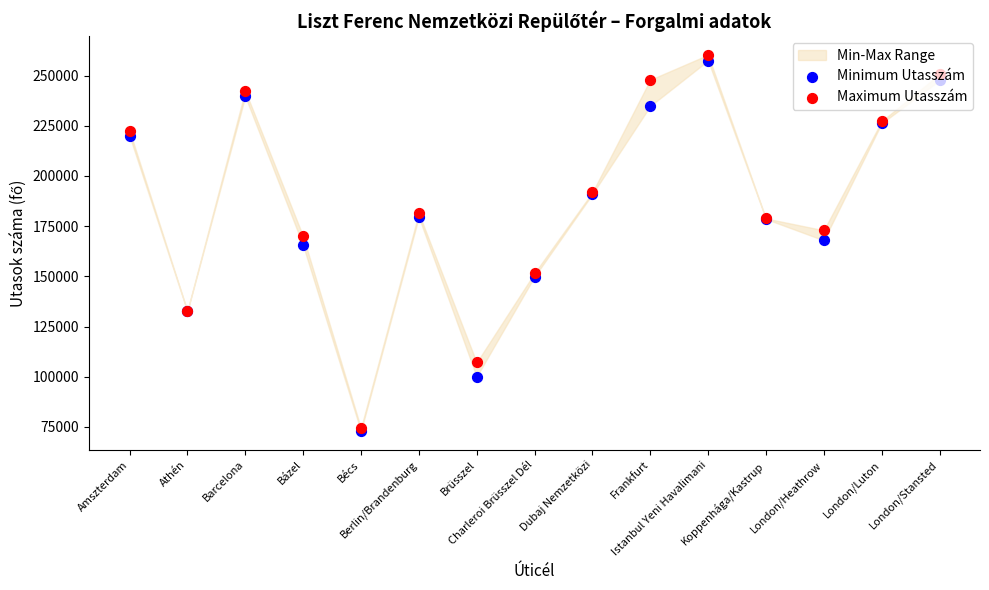

At which category is the sum across all series the highest?

Istanbul Yeni Havalimani